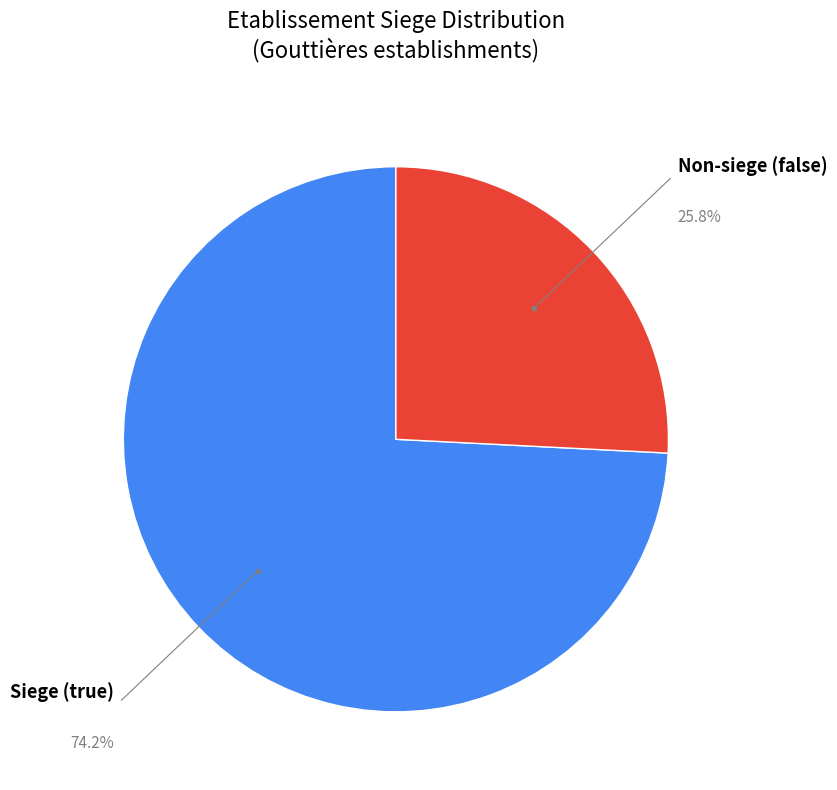

How many segments does this pie chart have?

2